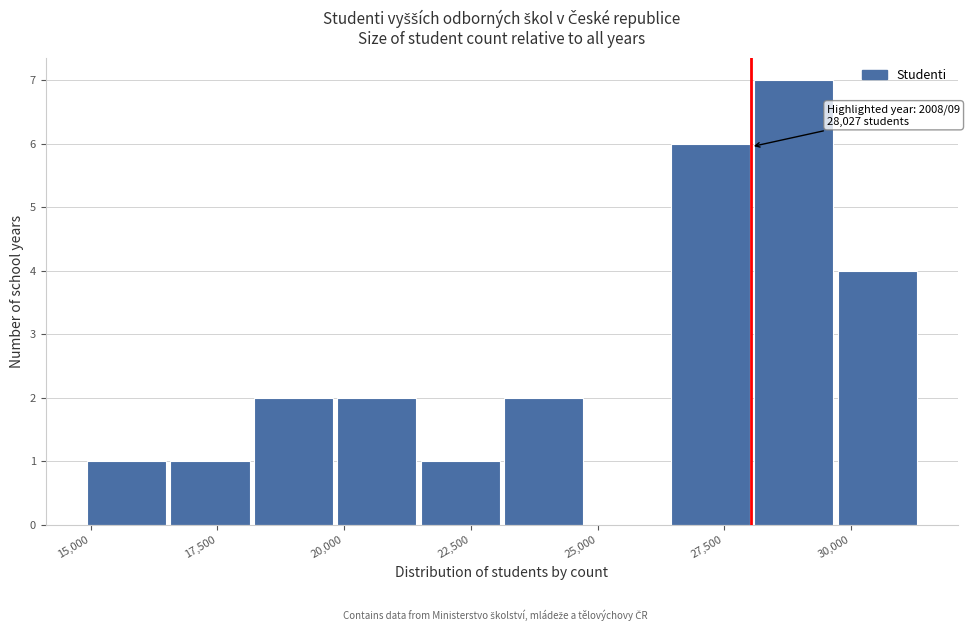

Around what value on the x-axis is the tallest bar? Give the approximate position of its centre, as read against the axis.

29000